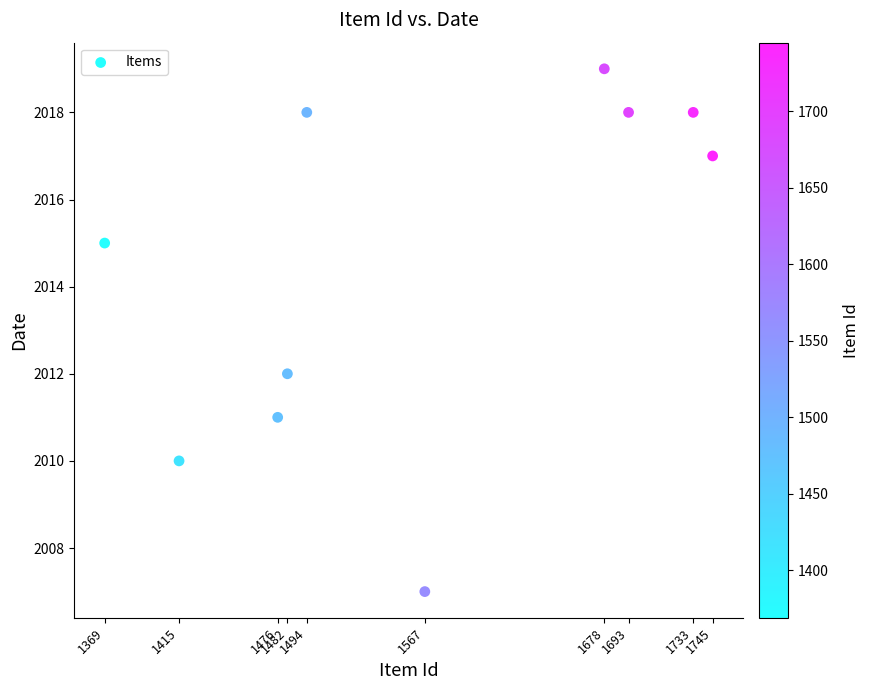

What Y value in the scatter plot is closest to 2013?

2012